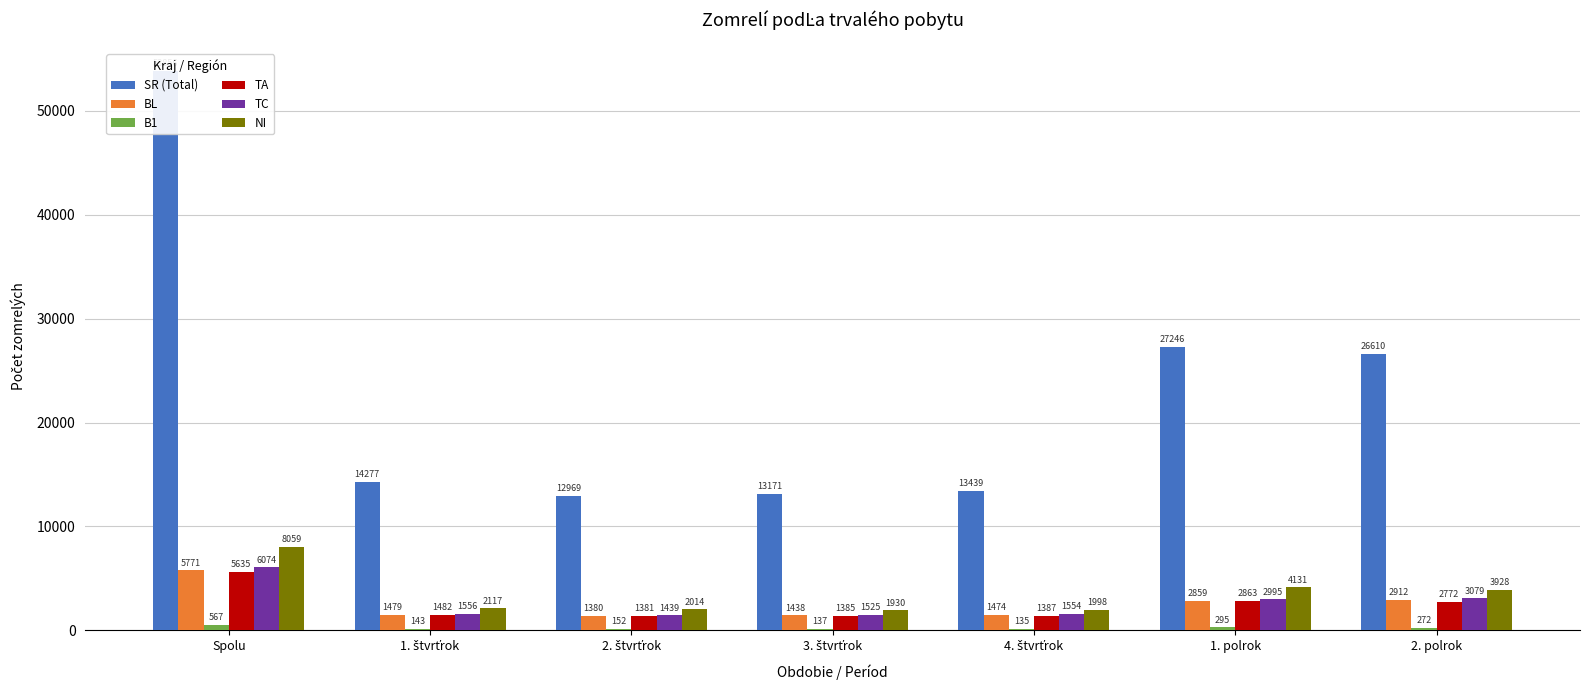

Which series has the widest spread of values?

SR (Total)